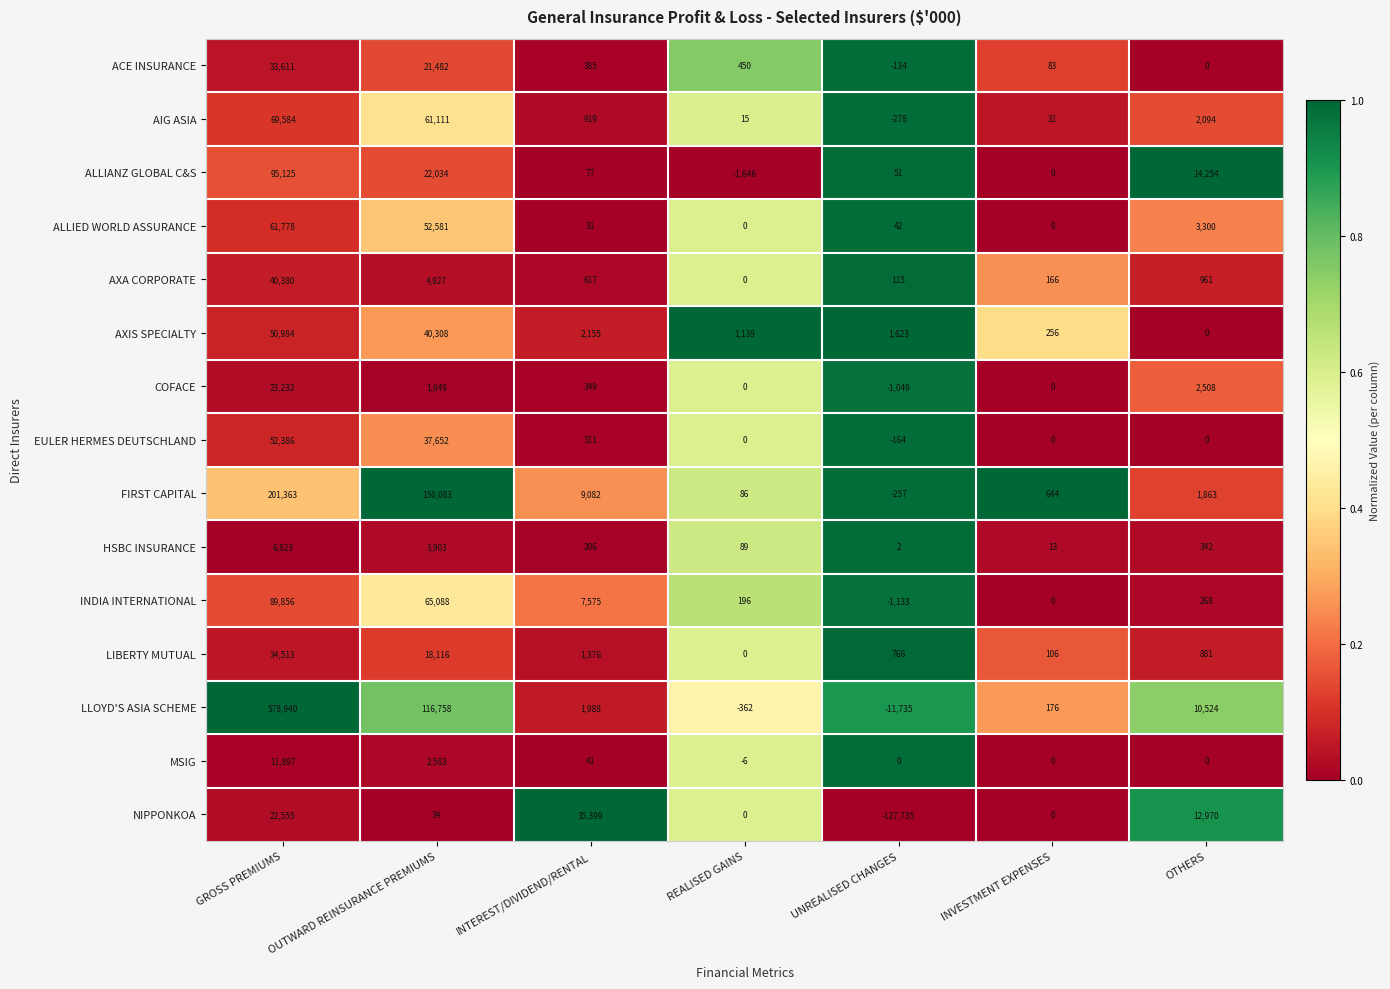

What is the total value across all series at UNREALISED CHANGES?

-139886